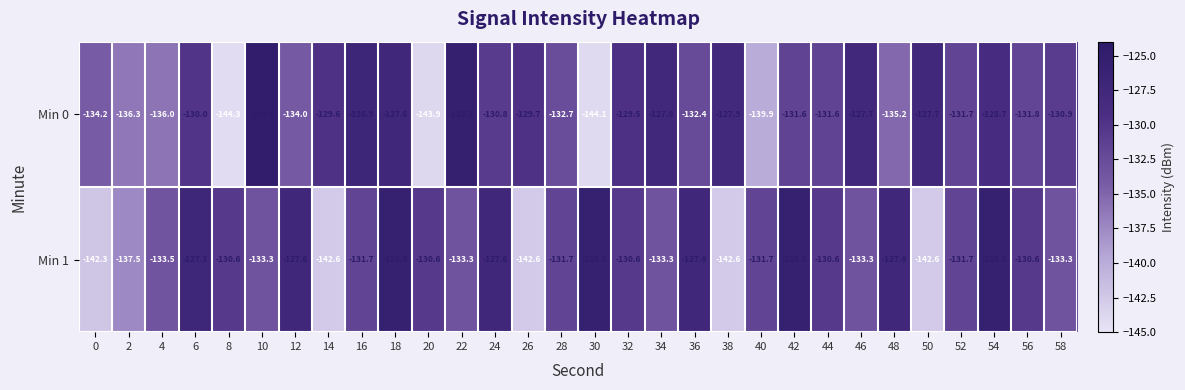

What is the maximum value shown in the chart?

-124.8